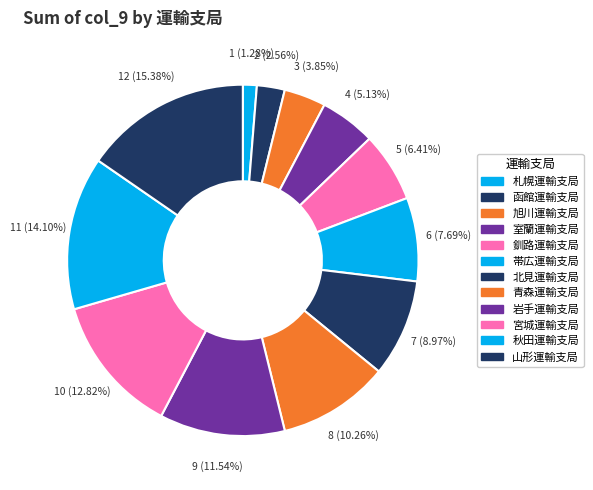

Combined, do 函館運輸支局 and 山形運輸支局 account for over 50%?

No